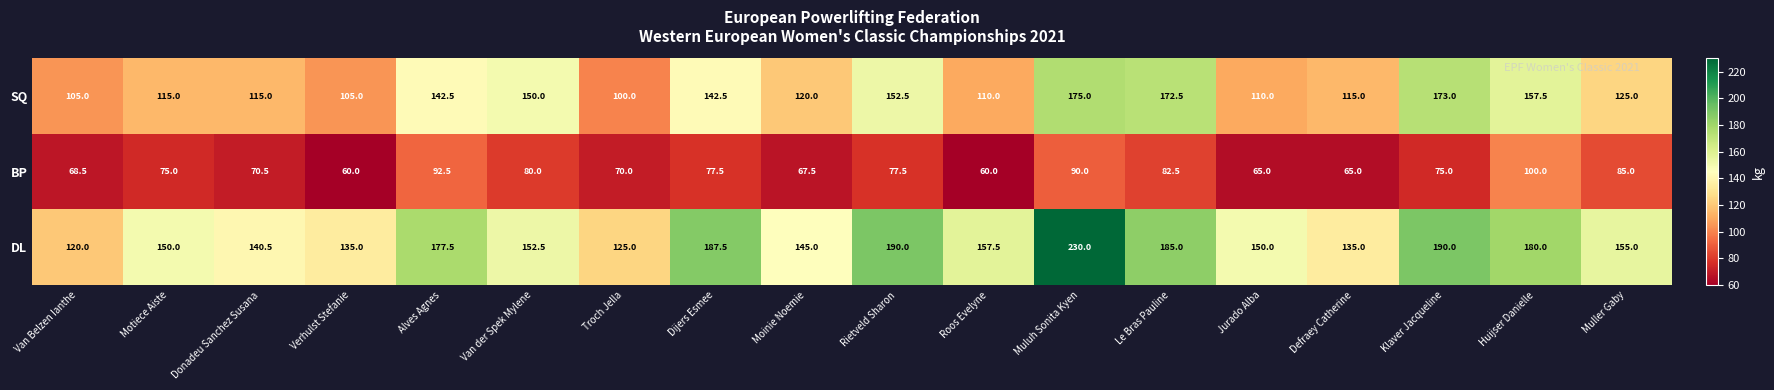

Rank the series by their maximum value, from highest to lowest.

DL, SQ, BP